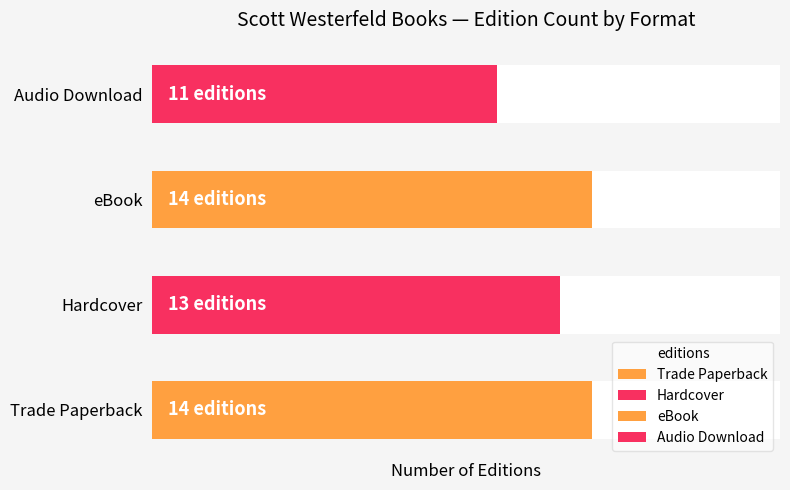

How many values are below 14?

2